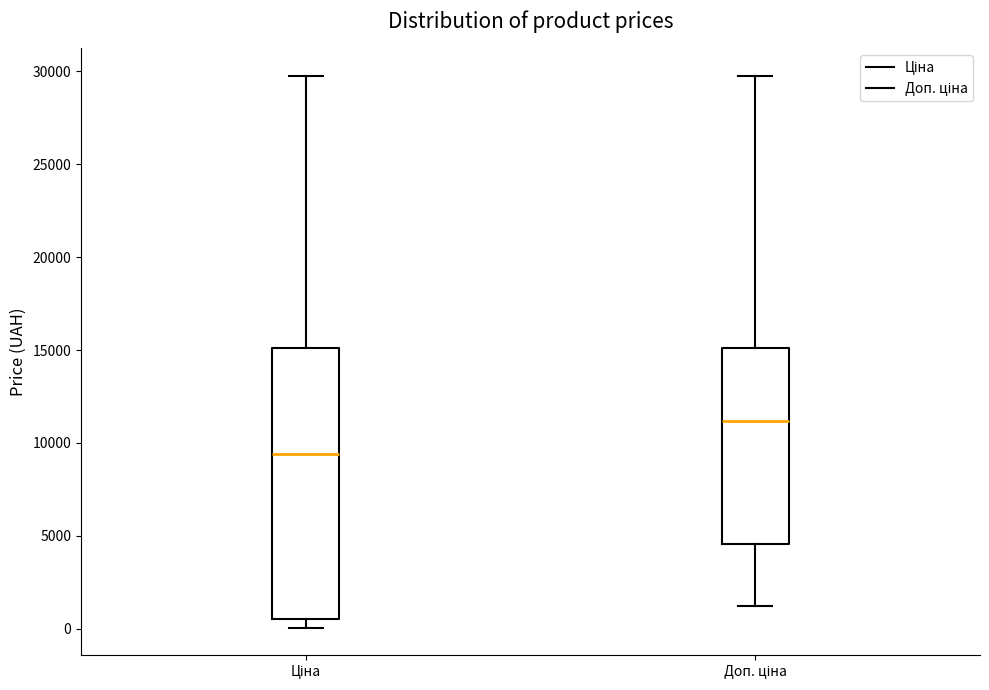

Reading left to right, transcribe this box plot: for each box, give where its median line is, the range the box spans, and where its two whiskers end, as read against the y-axis. The values are not printed on the chart, so give them approximately, as read against the axis.

Ціна: median 9500, box 500 to 15000, whiskers 0 to 29500
Доп. ціна: median 11000, box 4500 to 15000, whiskers 1000 to 29500